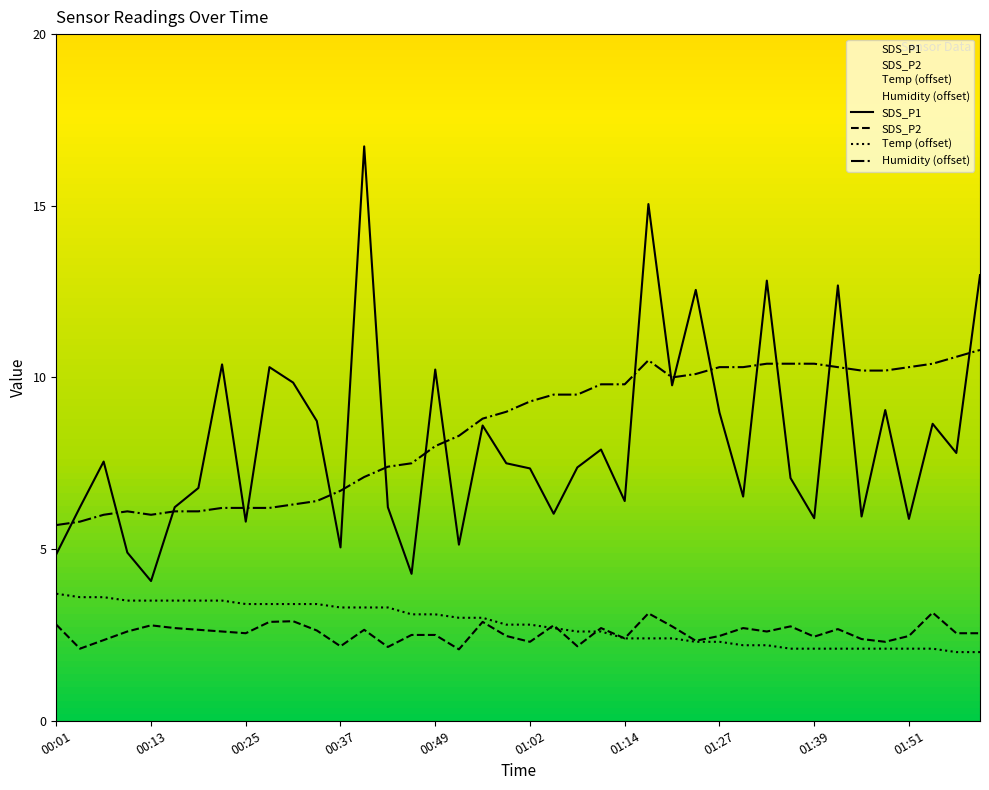

What is the highest value of the Humidity (offset) series?

10.8